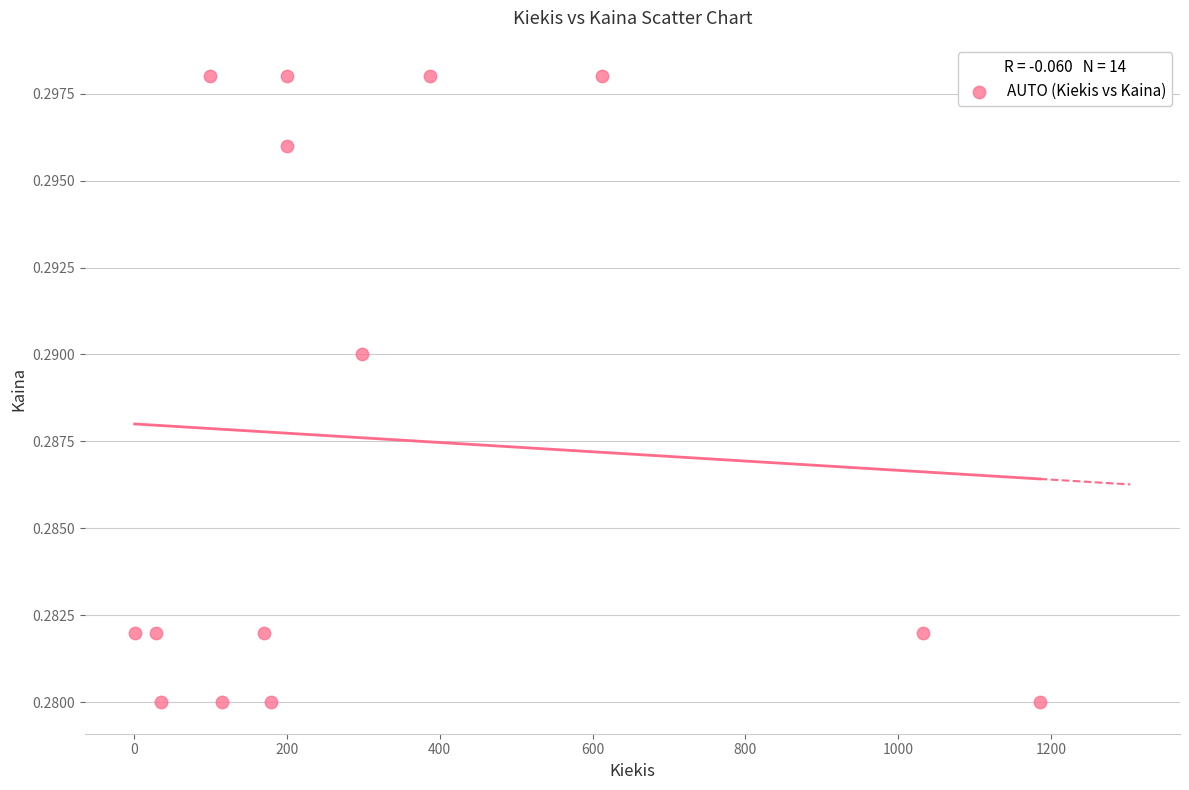

What is the range of X values (max minus min)?

1184.0